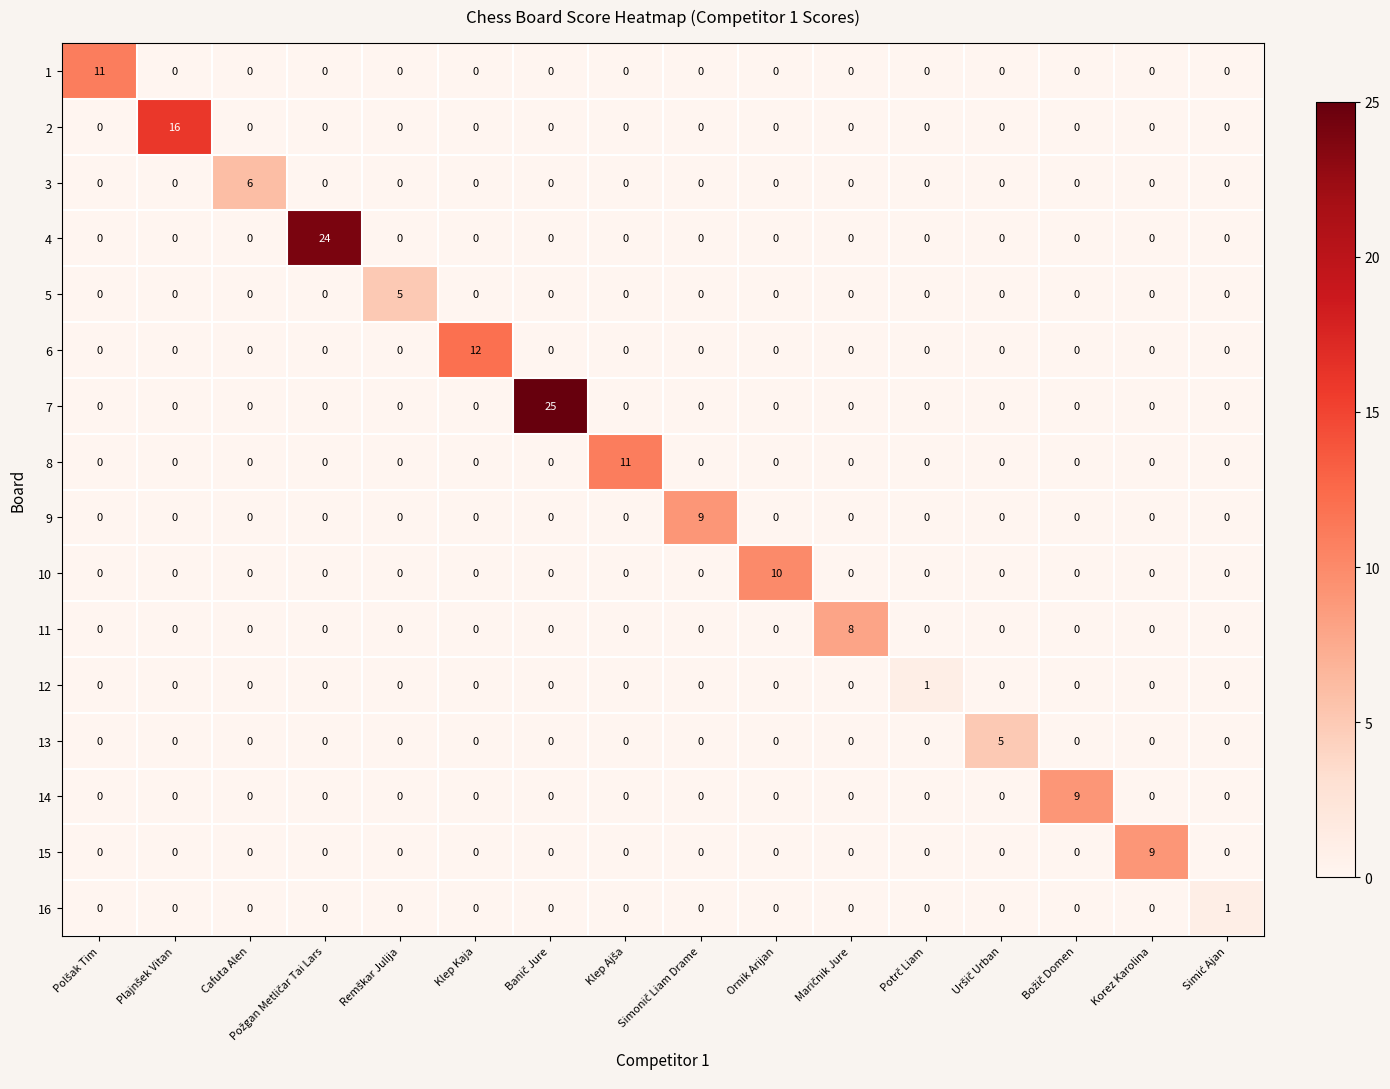

What is the sum of all 4 values?

24